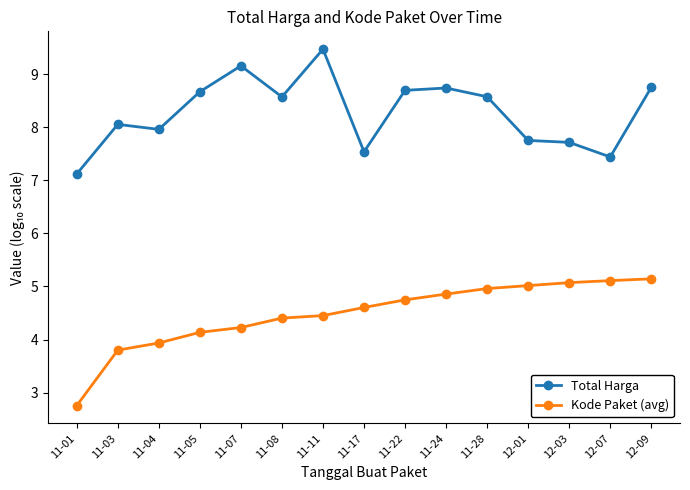

Between 11-01 and 11-22, which series saw the biggest shift?

Kode Paket (avg)